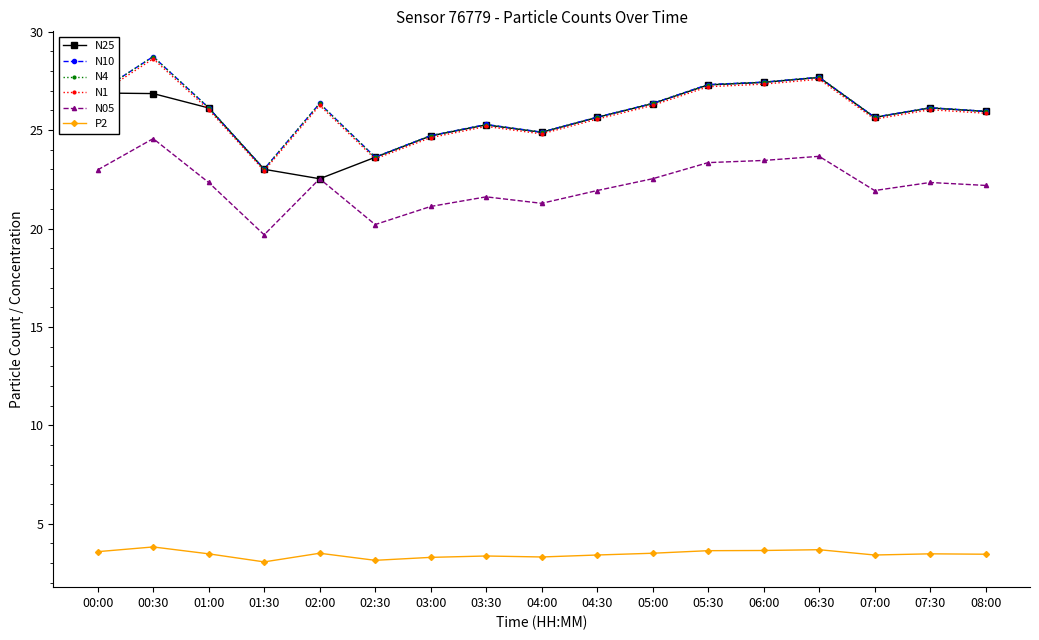

True or false: N10 has a value of 11.5 at 02:00.

False